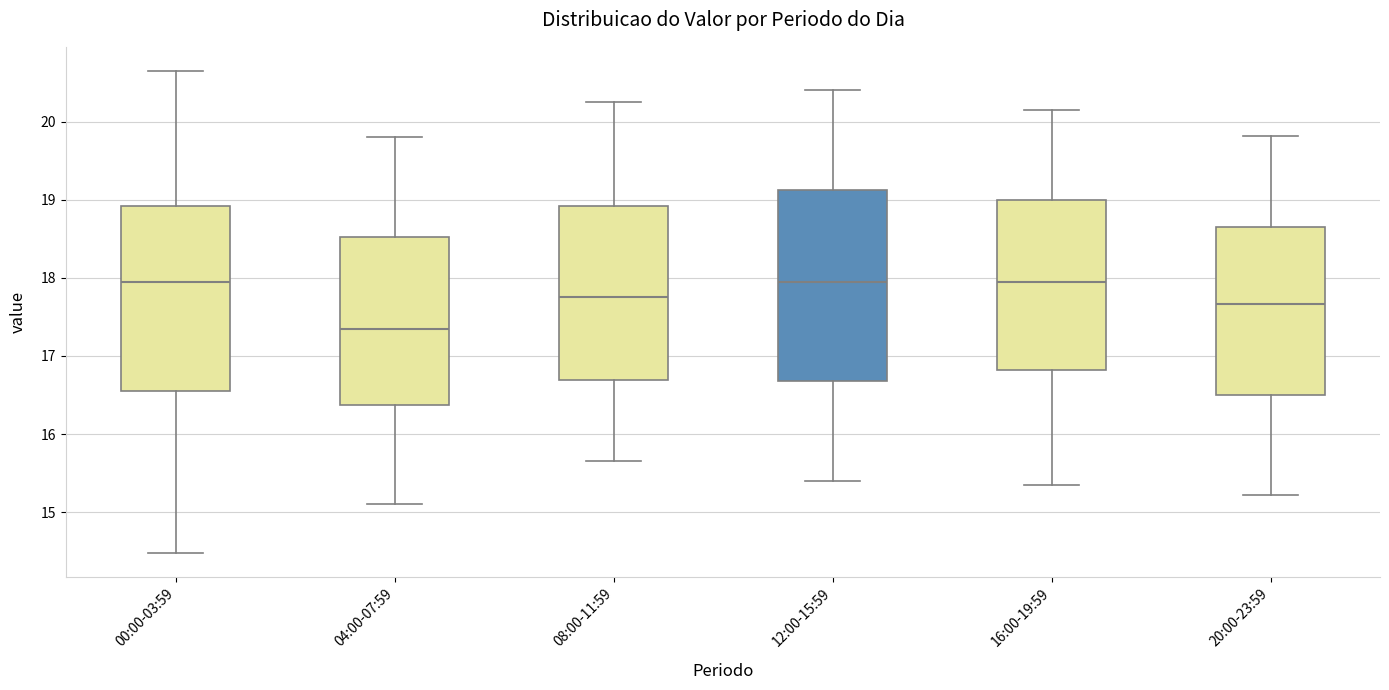

Reading left to right, transcribe this box plot: for each box, give where its median line is, the range the box spans, and where its two whiskers end, as read against the y-axis. The values are not printed on the chart, so give them approximately, as read against the axis.

00:00-03:59: median 18.0, box 16.5 to 18.9, whiskers 14.5 to 20.7
04:00-07:59: median 17.4, box 16.4 to 18.5, whiskers 15.1 to 19.8
08:00-11:59: median 17.8, box 16.7 to 18.9, whiskers 15.7 to 20.3
12:00-15:59: median 18.0, box 16.7 to 19.1, whiskers 15.4 to 20.4
16:00-19:59: median 18.0, box 16.8 to 19.0, whiskers 15.4 to 20.2
20:00-23:59: median 17.7, box 16.5 to 18.6, whiskers 15.2 to 19.8